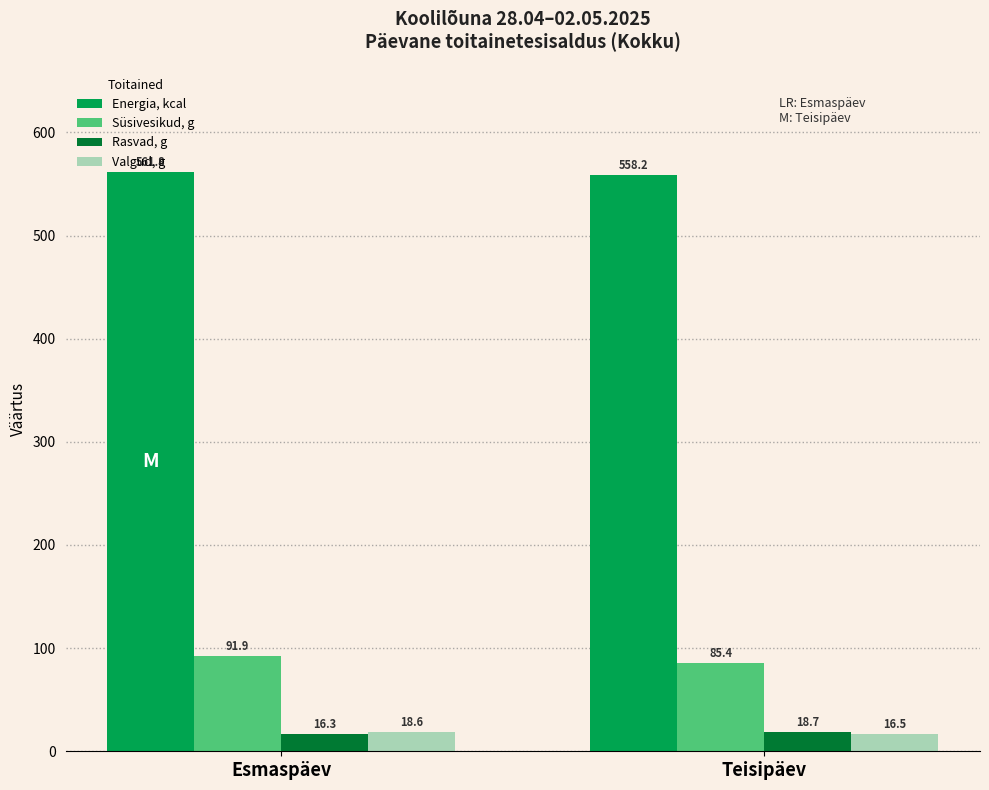

List the labels in order of Energia, kcal value, smallest first.

Teisipäev, Esmaspäev